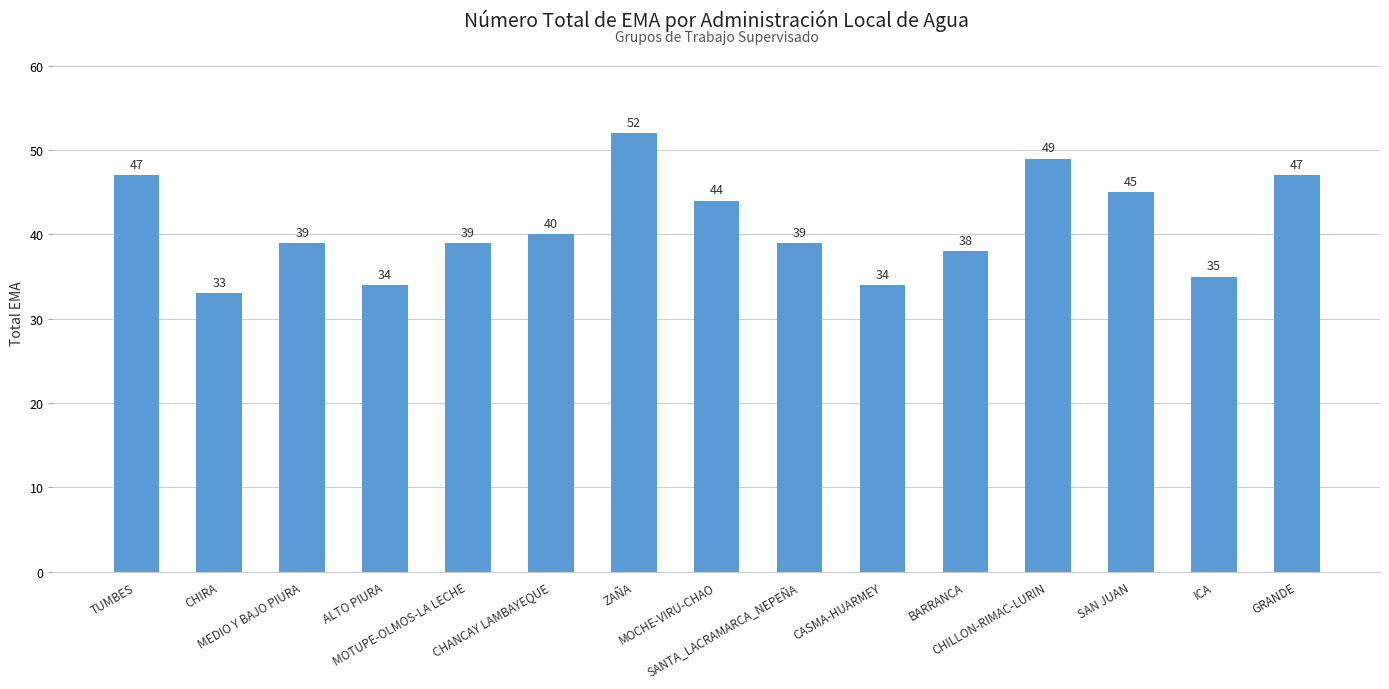

What is the change in value from MOTUPE-OLMOS-LA LECHE to CHILLON-RIMAC-LURIN?

+10